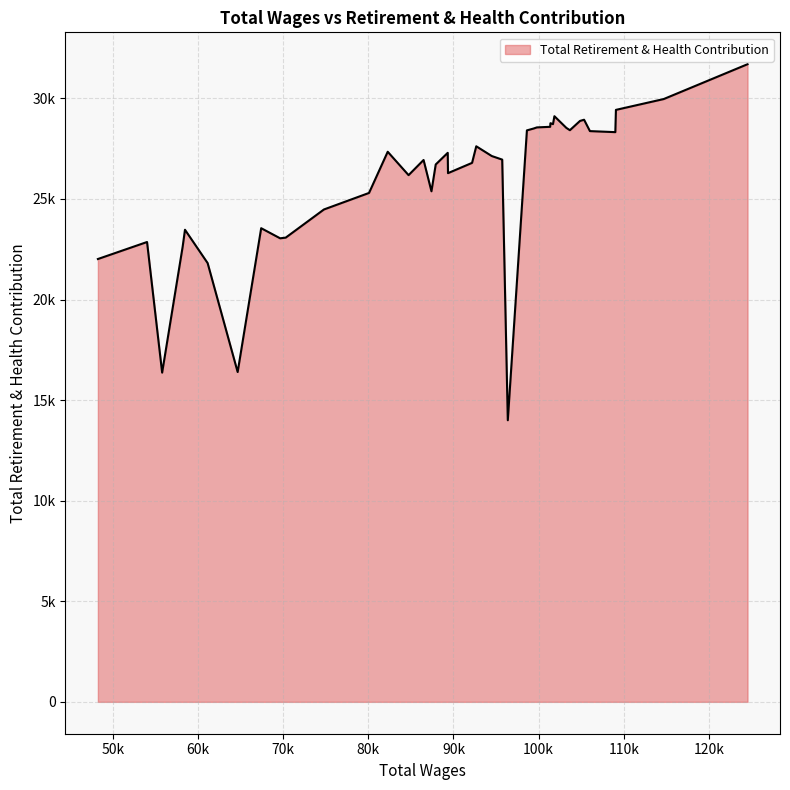

How many data points does each series have?

40